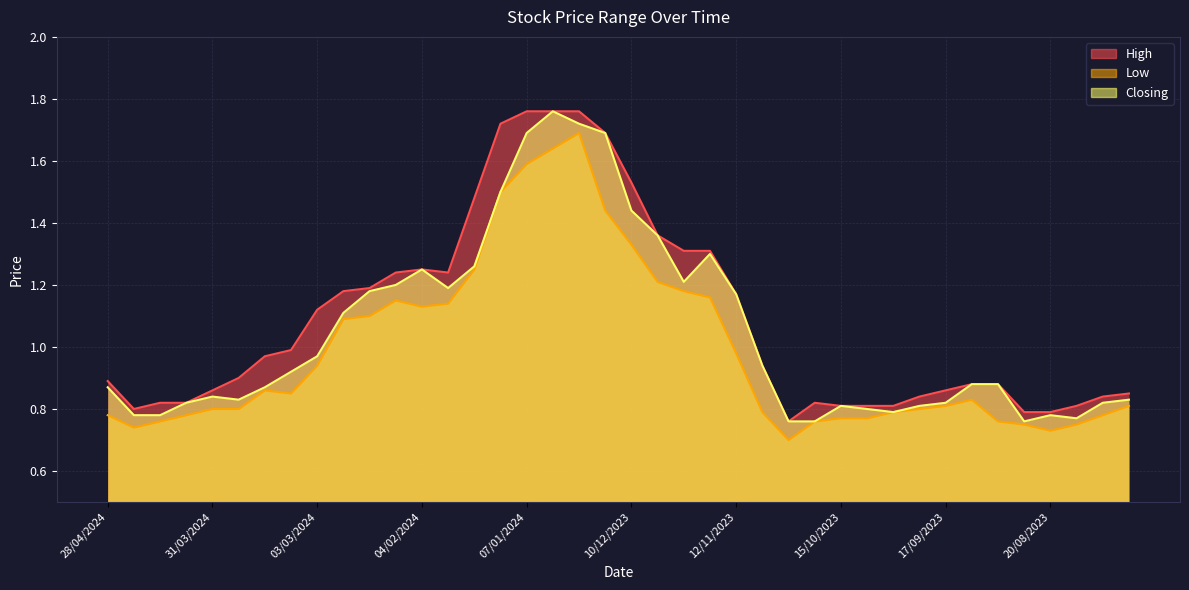

How many lines are shown in the chart?

3